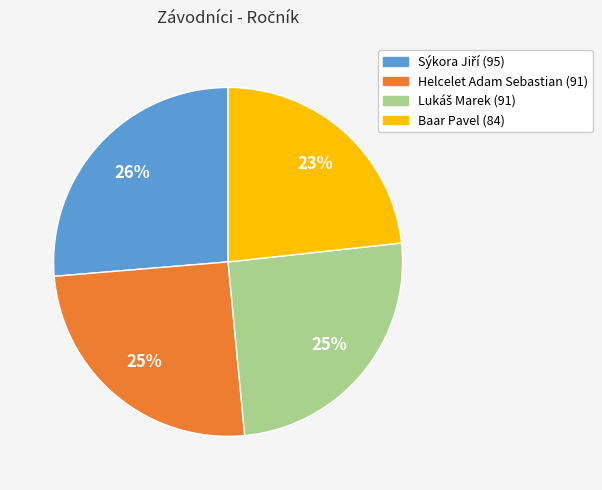

Is Baar Pavel the majority of the pie?

No